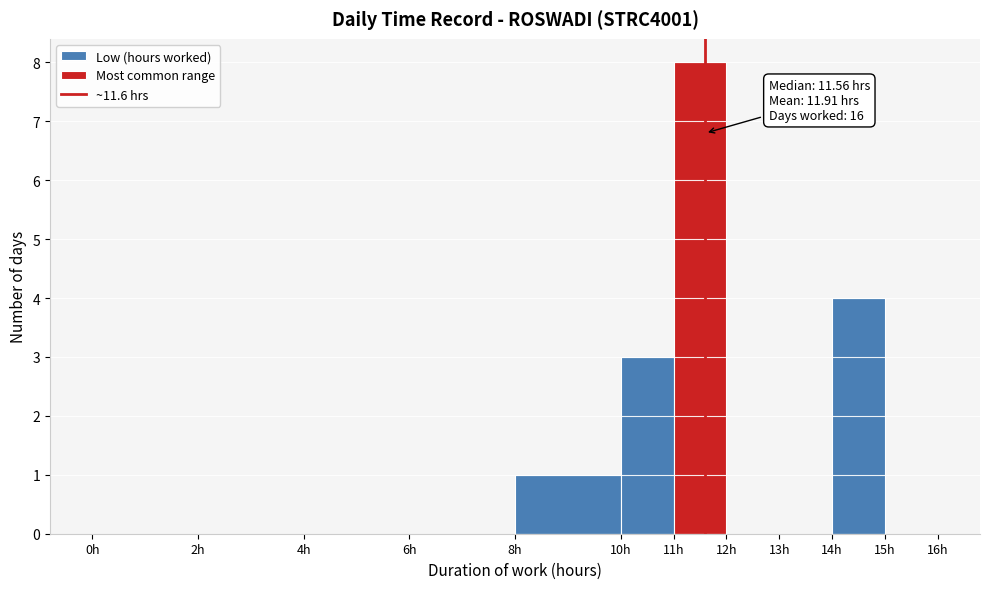

Which range on the x-axis has the tallest bar?

11 to 12